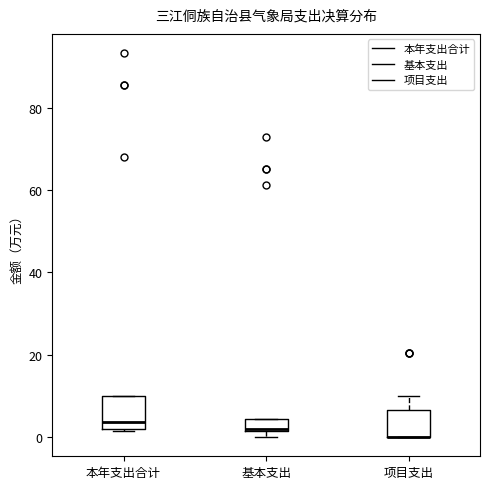

Where does the upper whisker of the box for 项目支出 end on the y-axis? The values are not printed on the chart, so give them approximately, as read against the axis.

10